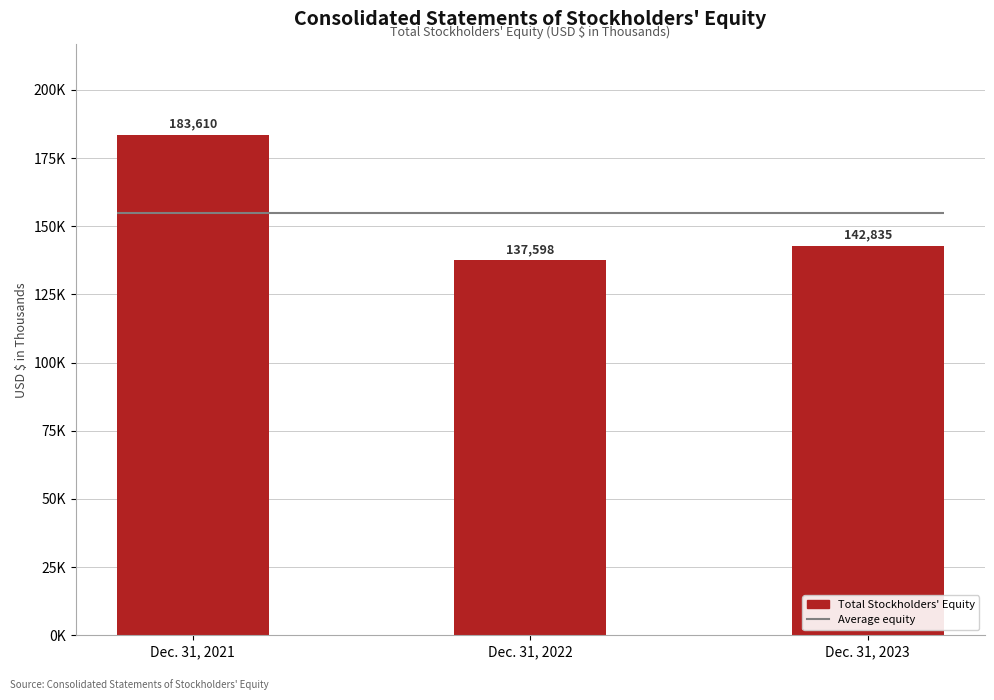

True or false: the data shows 211088 at Dec. 31, 2022.

False